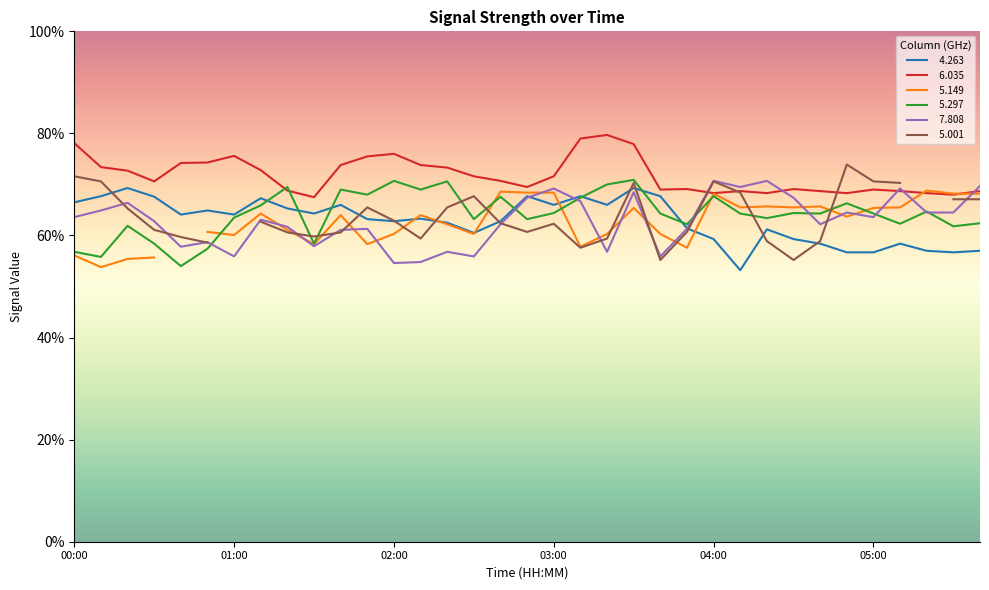

Which series changed the most between 01:40 and 02:10?

  7.808